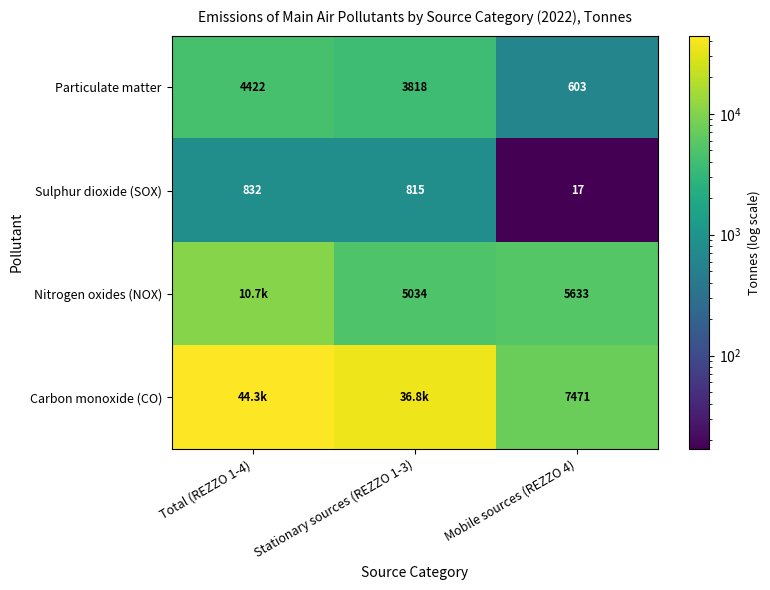

Where is Sulphur dioxide (SOX) nearest to the value 424?

Stationary sources (REZZO 1-3)